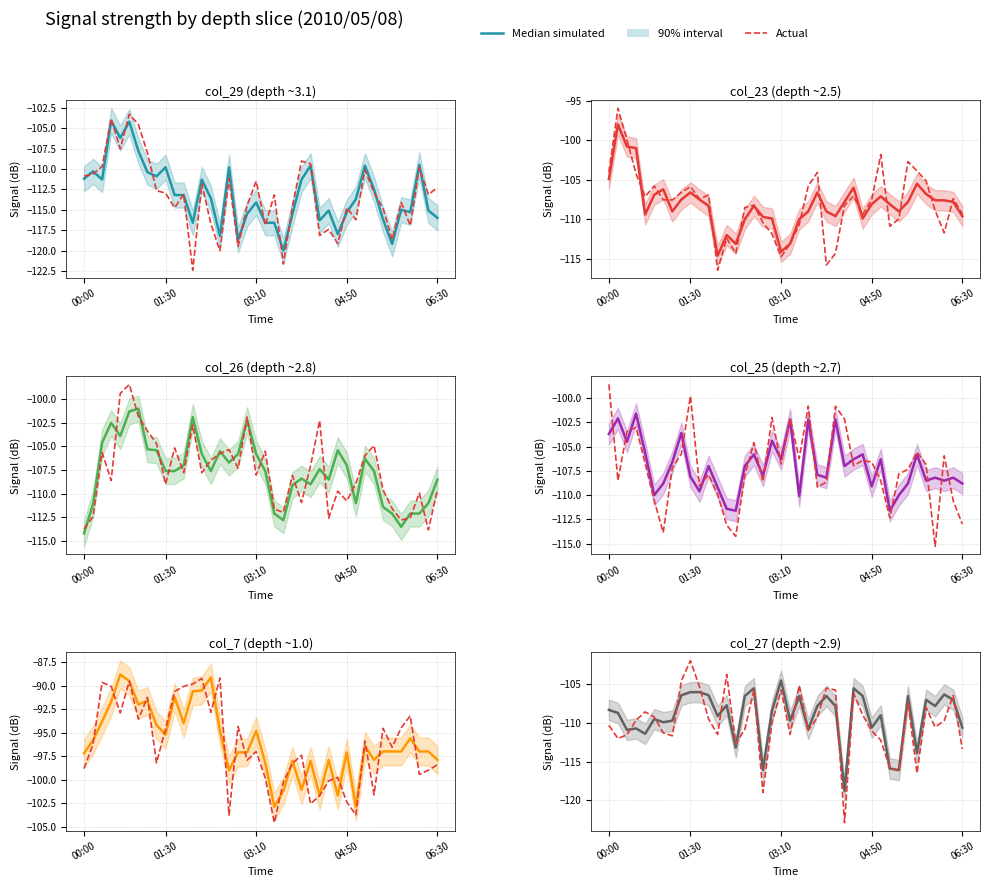

How many categories are shown in the chart?

40